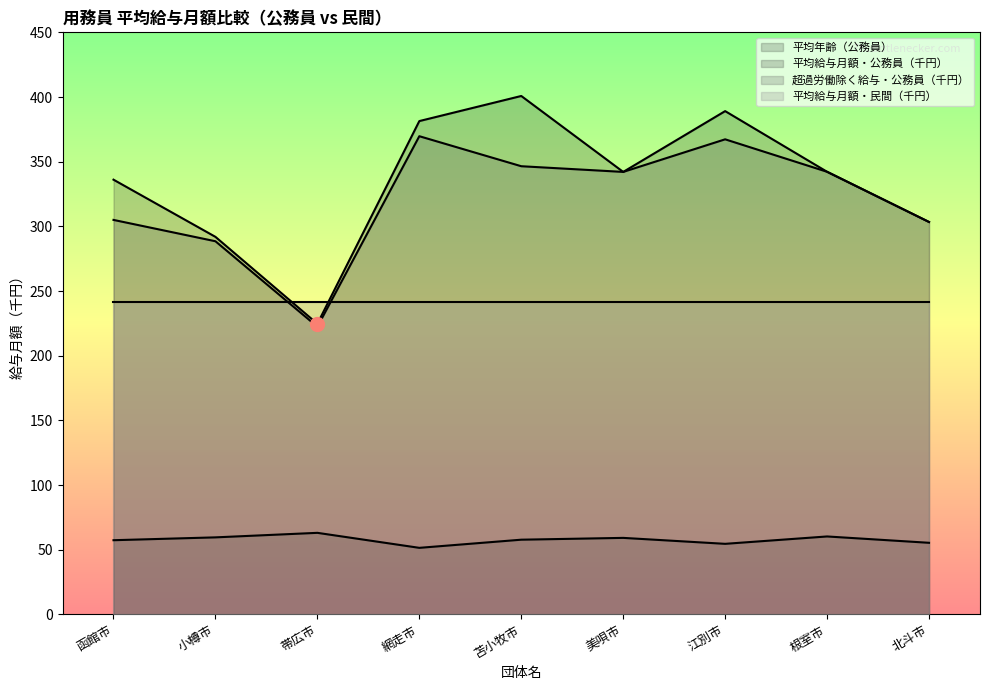

What is the difference between the highest and lowest values at 小樽市?

232.3